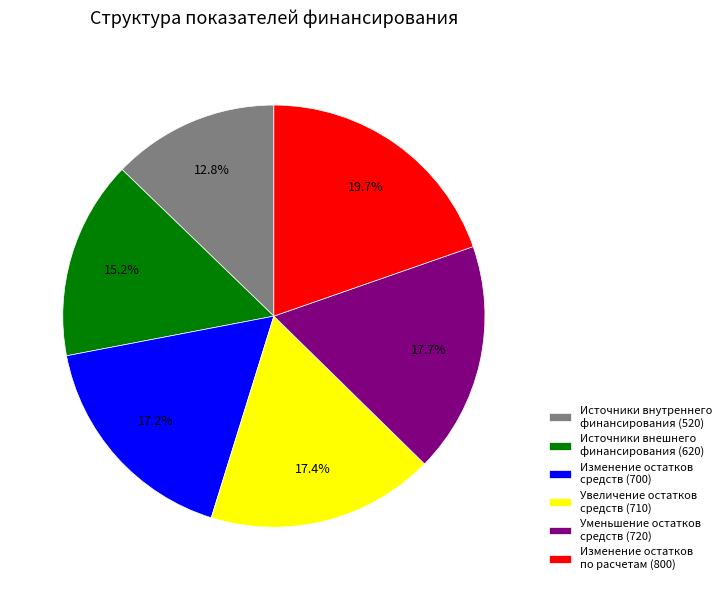

What portion of the pie excludes Источники внутреннего финансирования (520)?

87.2%